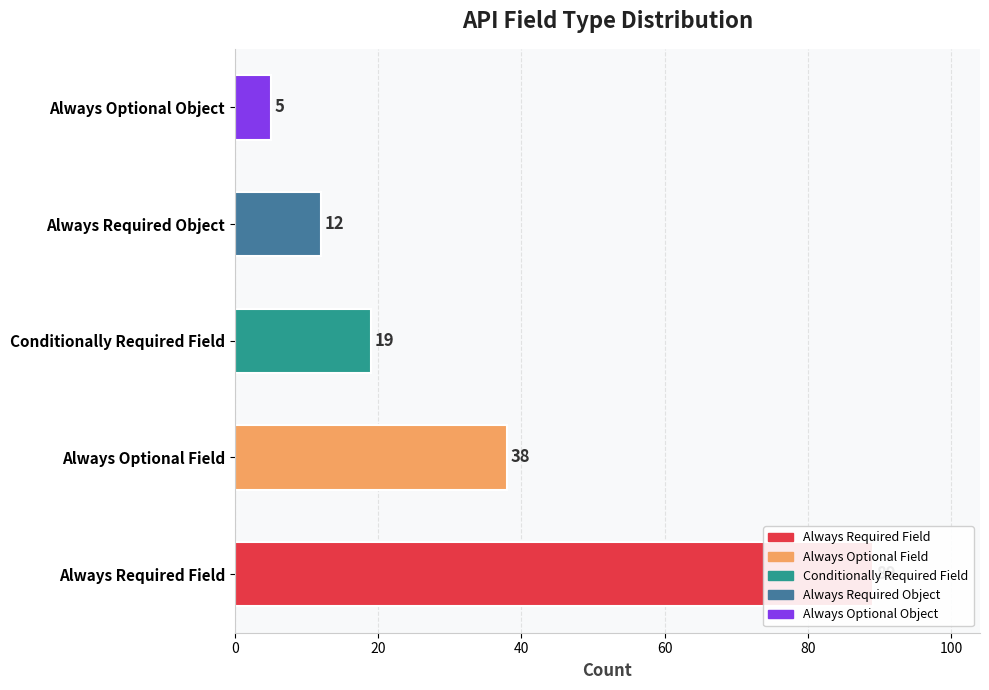

What is the value of the 3rd bar from the left?

19